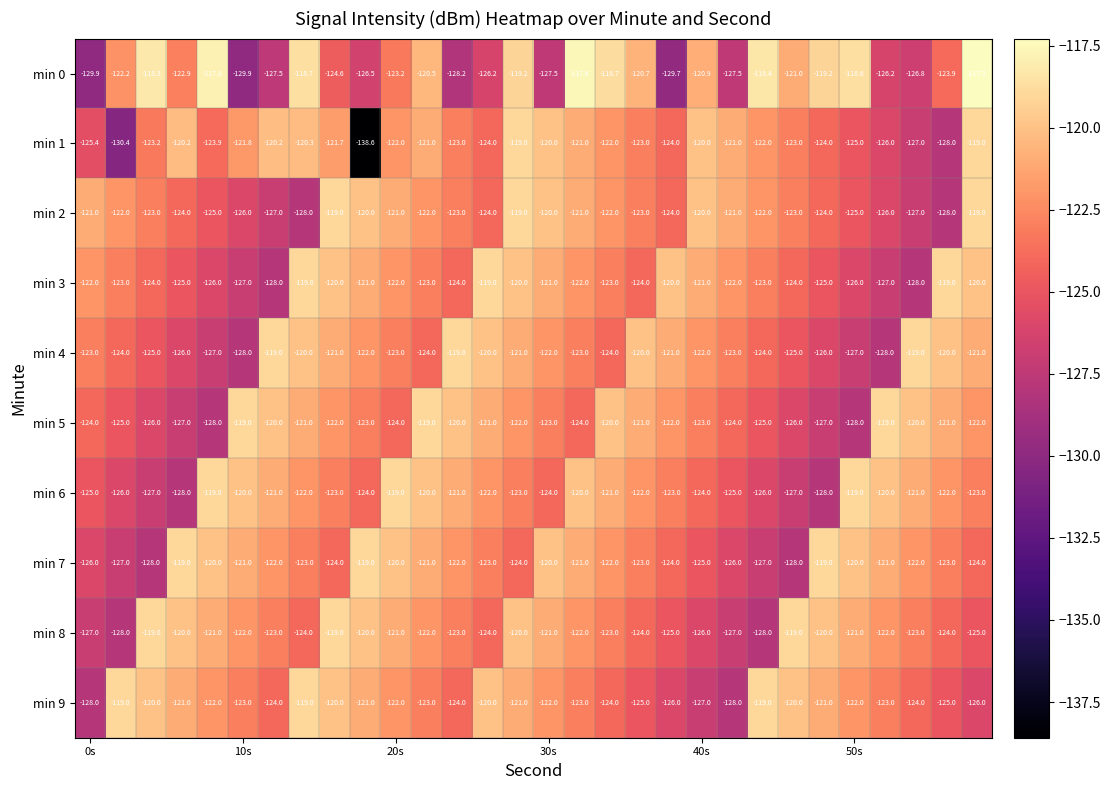

What is the maximum value shown in the chart?

-117.3